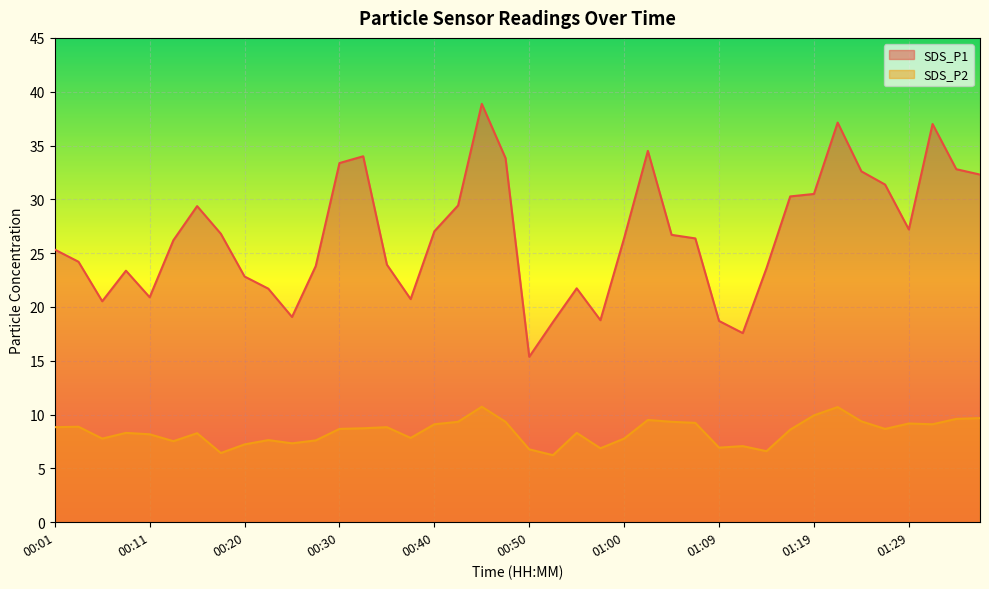

Which series changed the most between 00:35 and 00:47?

SDS_P1